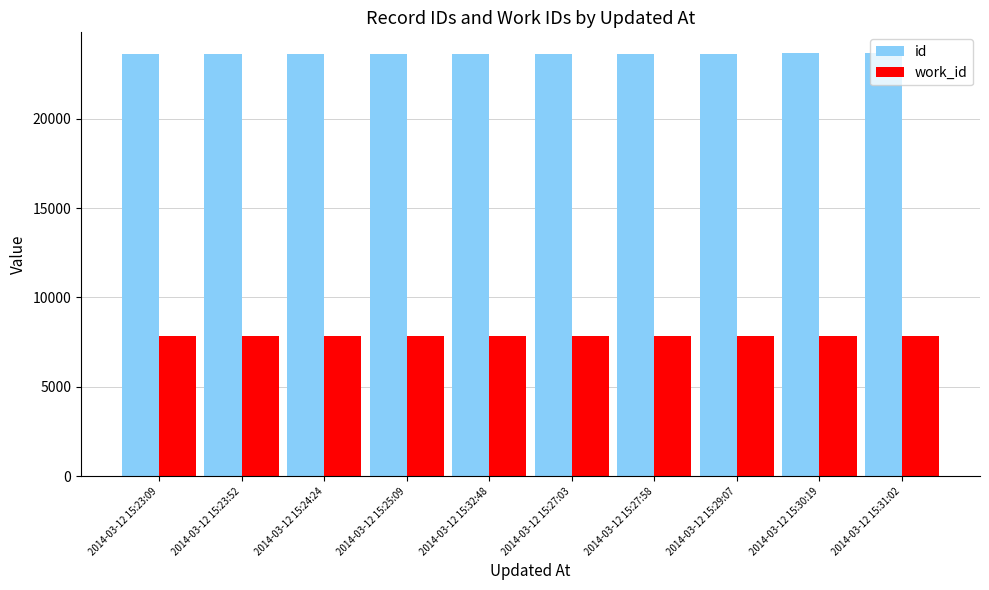

How many data points does each series have?

10